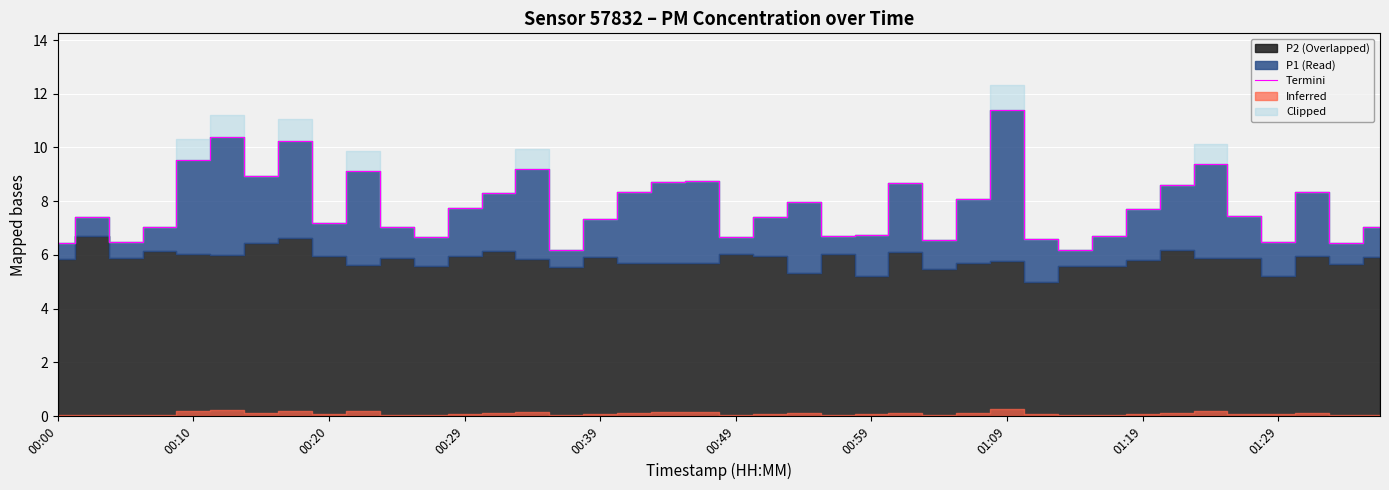

Which category has the highest value in the Termini series?

01:09